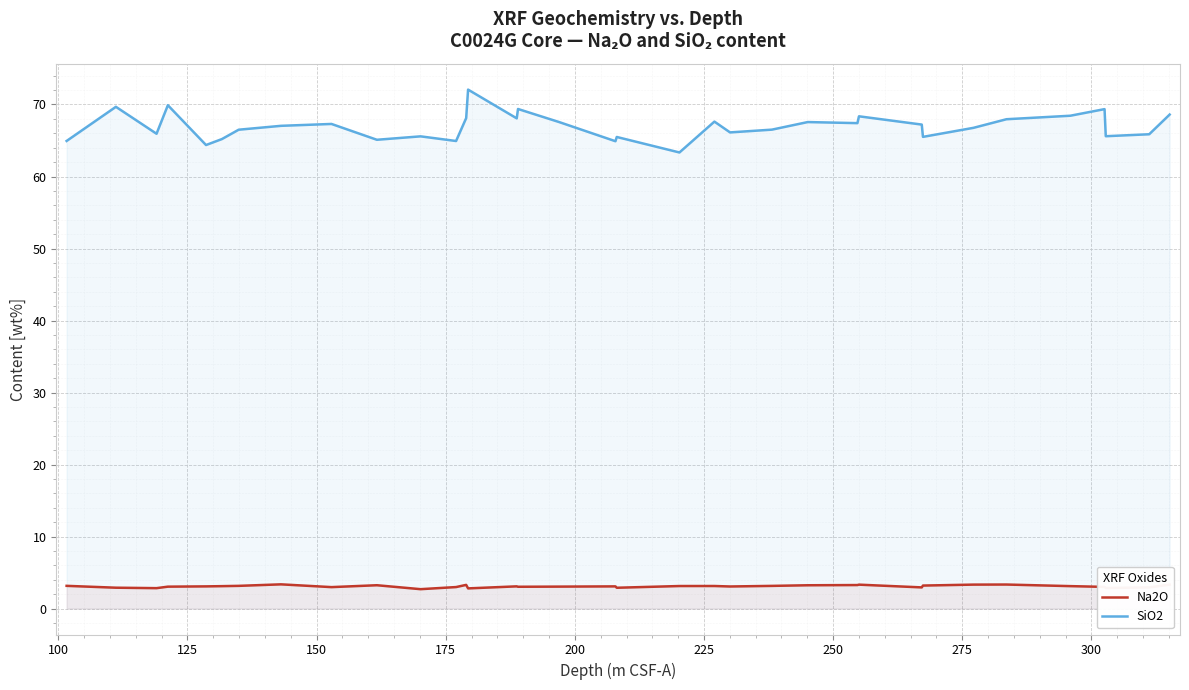

How many lines are shown in the chart?

2